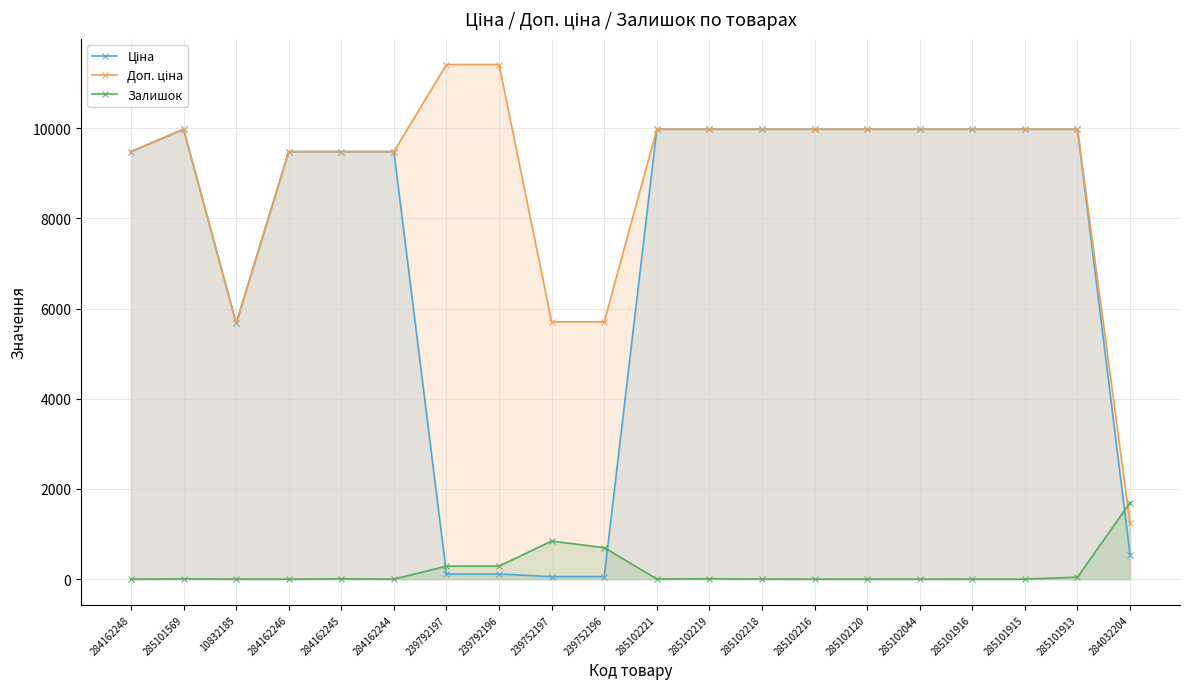

Where does the Залишок series first go above 5?

285101569